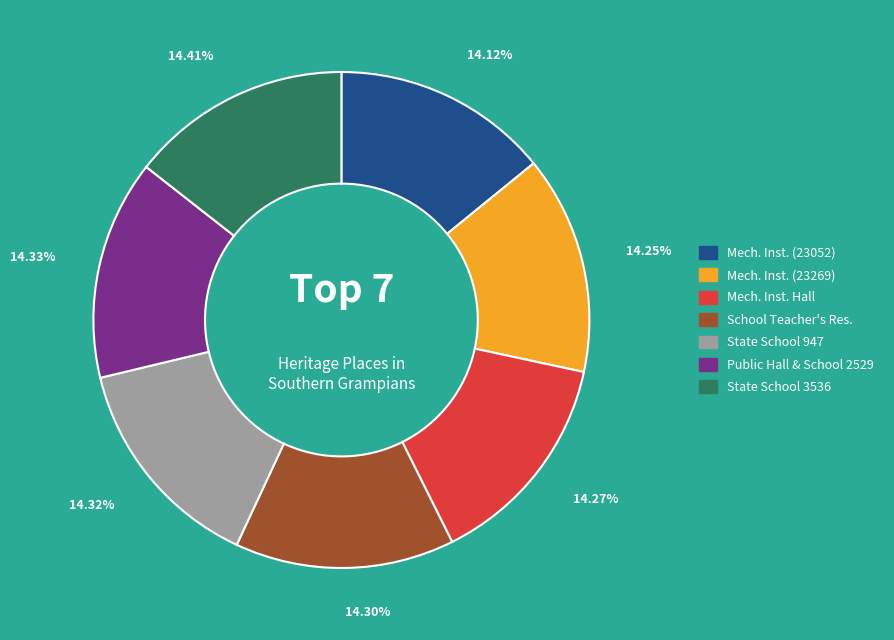

Do State School 3536 and Mech. Inst. (23052) together represent more than half of the pie?

No